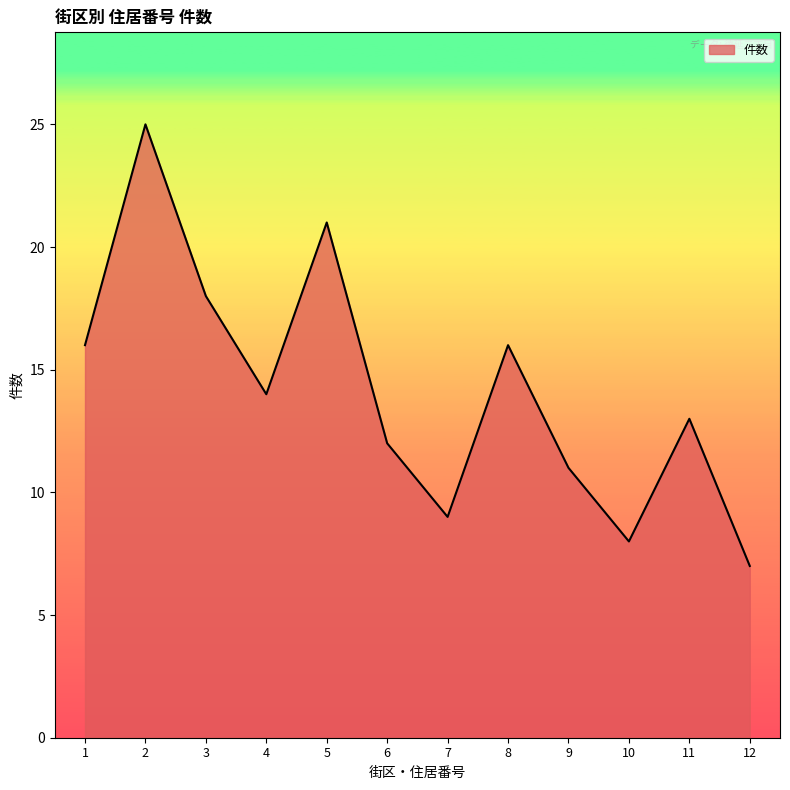

What is the difference between the maximum and minimum values?

18